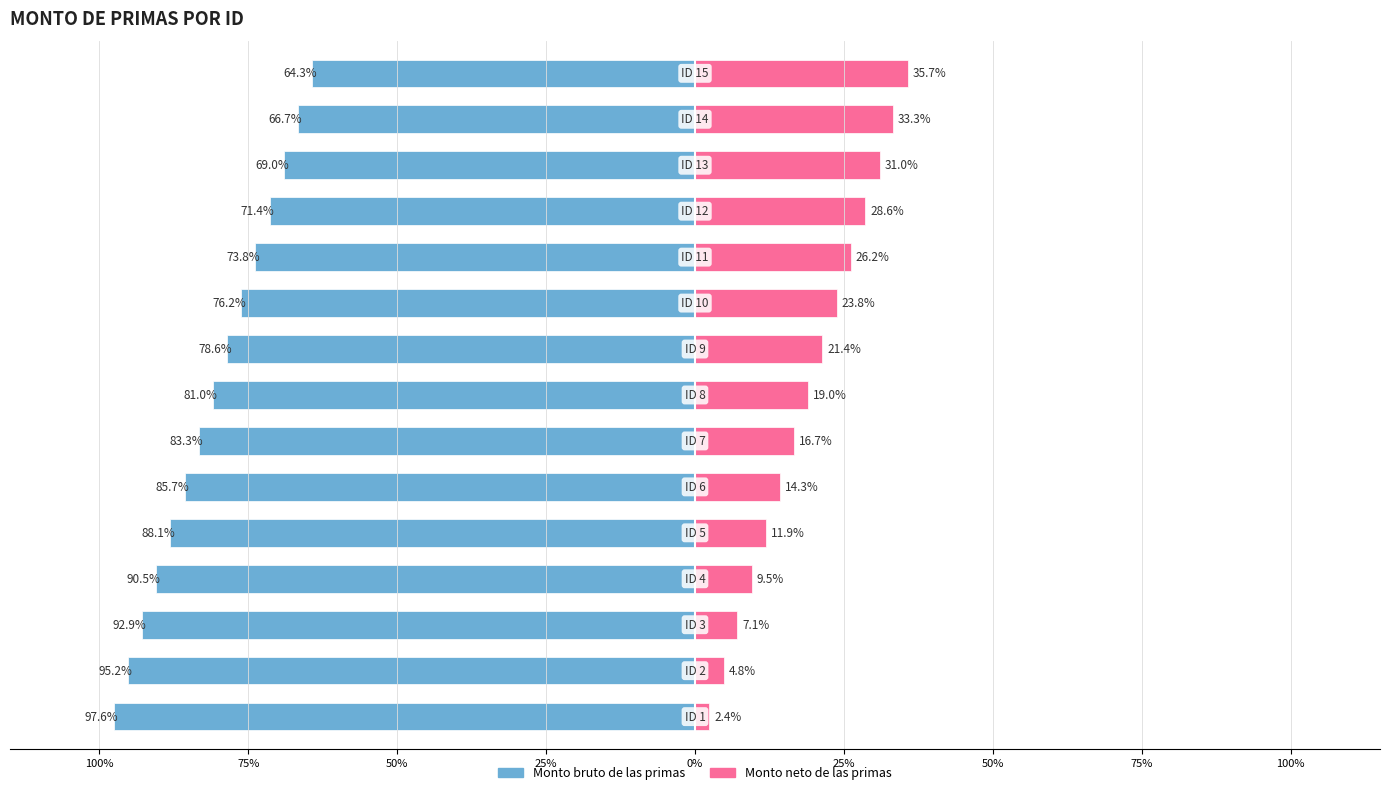

Are the bars grouped side by side (vs. stacked)?

Yes